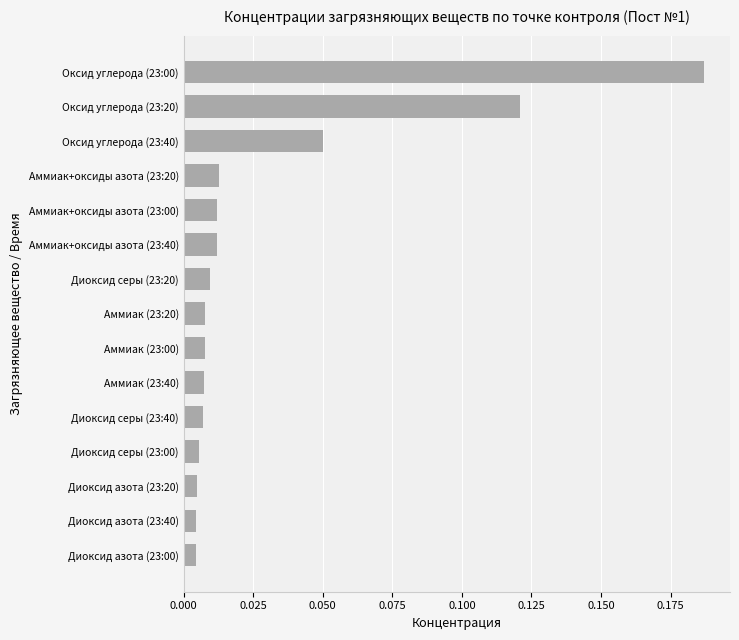

At which category does the chart reach its peak across all series?

Оксид углерода (23:00)